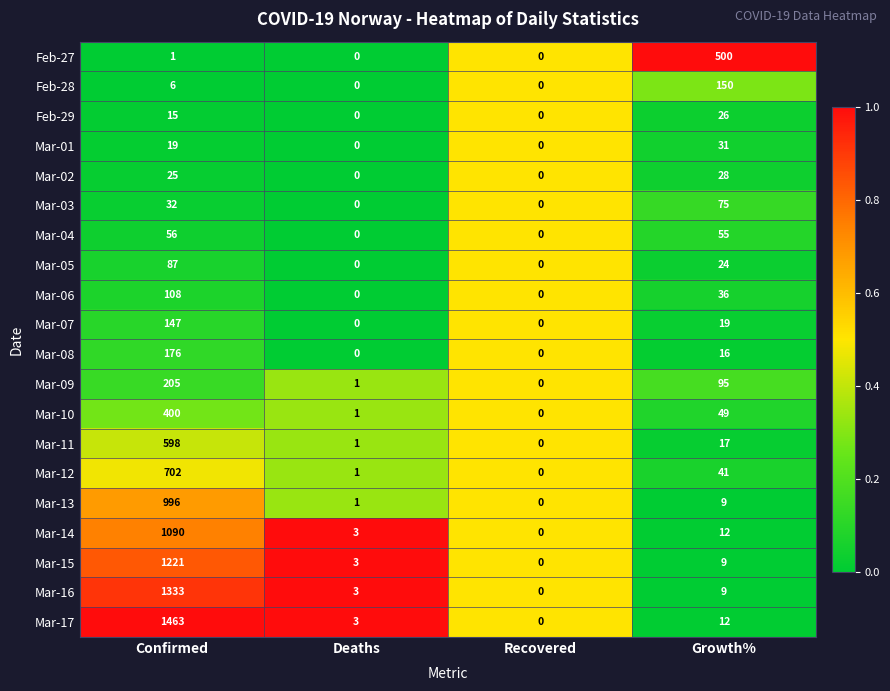

Which series has the largest total across all categories?

Mar-17